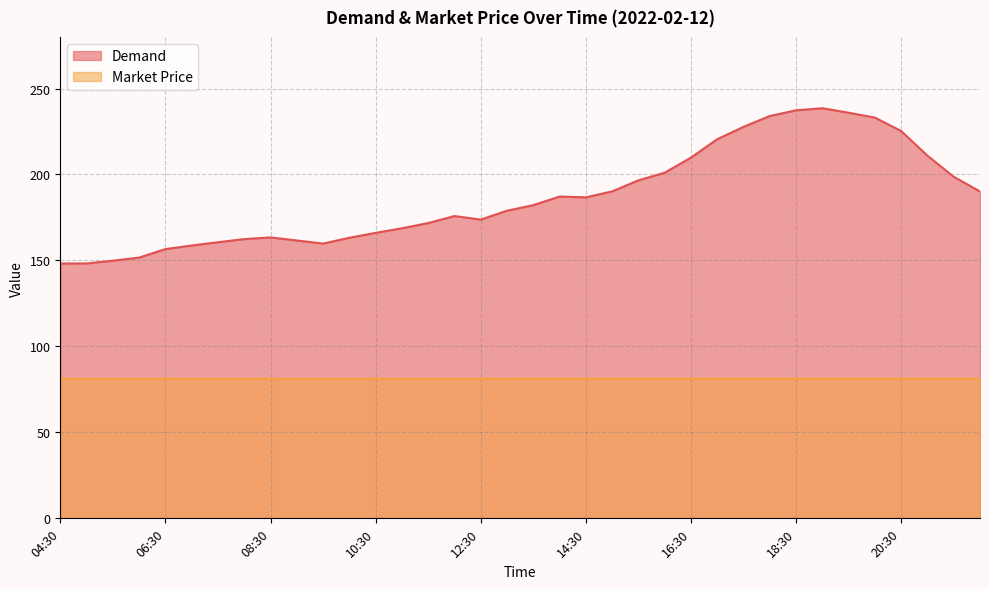

True or false: Market Price has a value of 143.7 at 11:00.

False